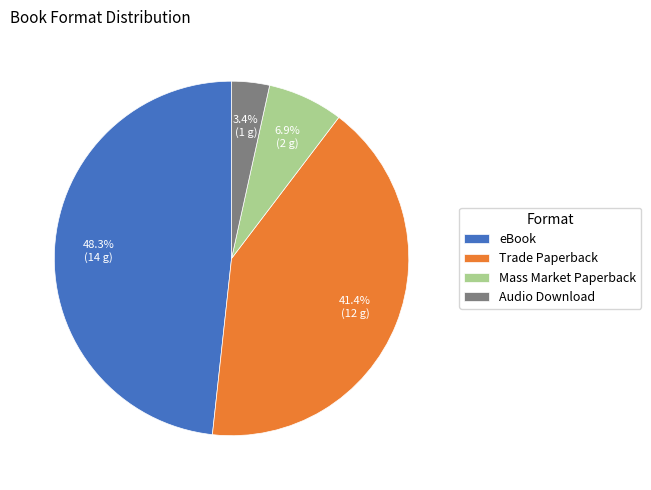

Which has a higher value, Trade Paperback or Audio Download?

Trade Paperback